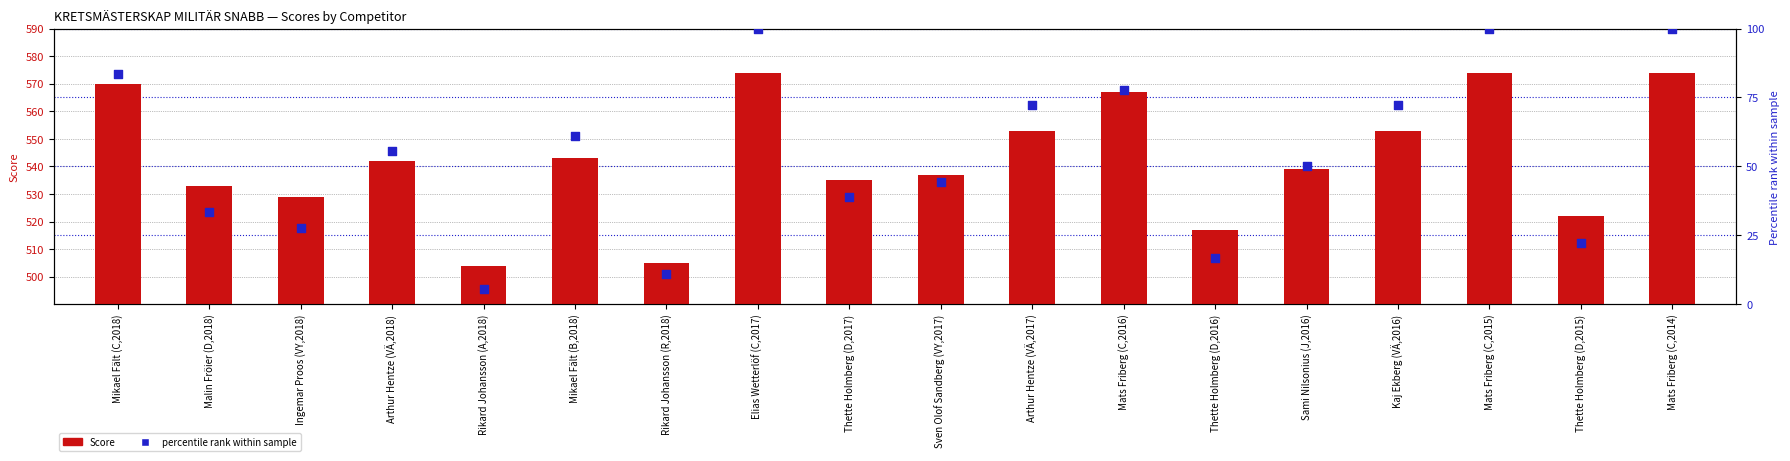

Which series reaches the maximum Y coordinate?

Score